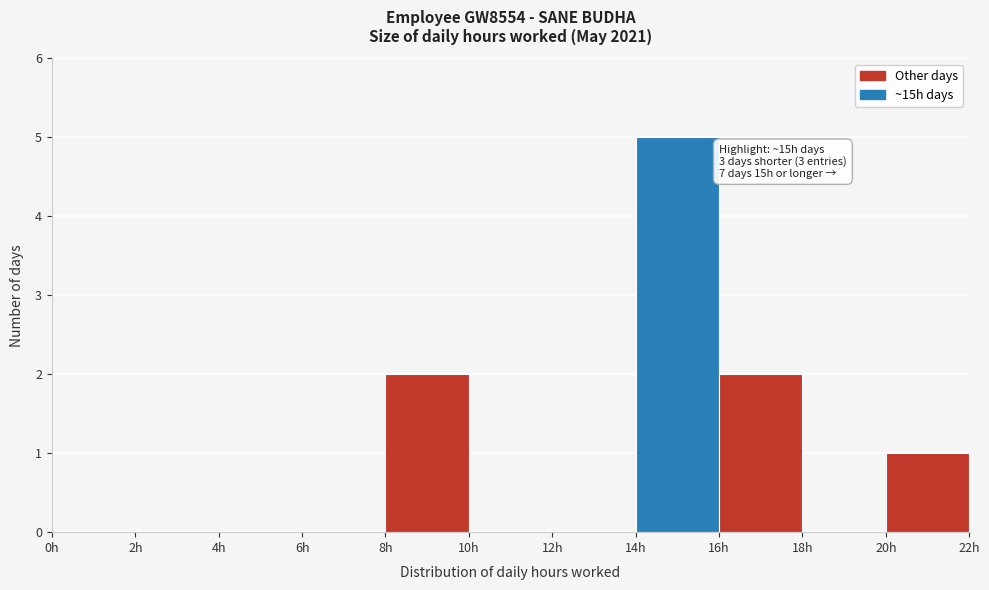

Which range on the x-axis has the tallest bar?

14 to 16